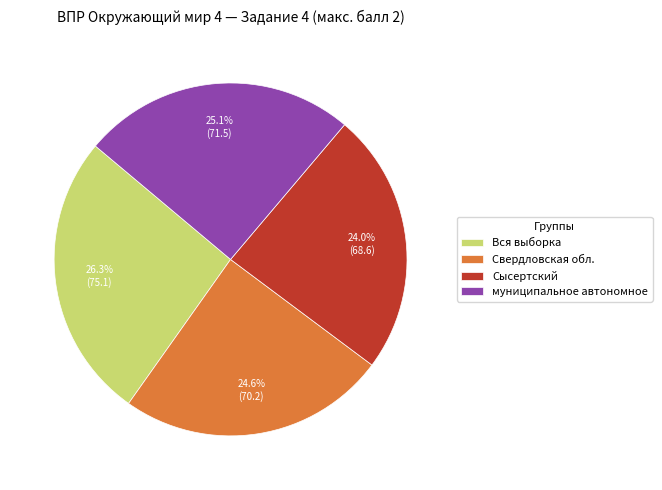

Is it true that Сысертский is 24% of the pie?

True